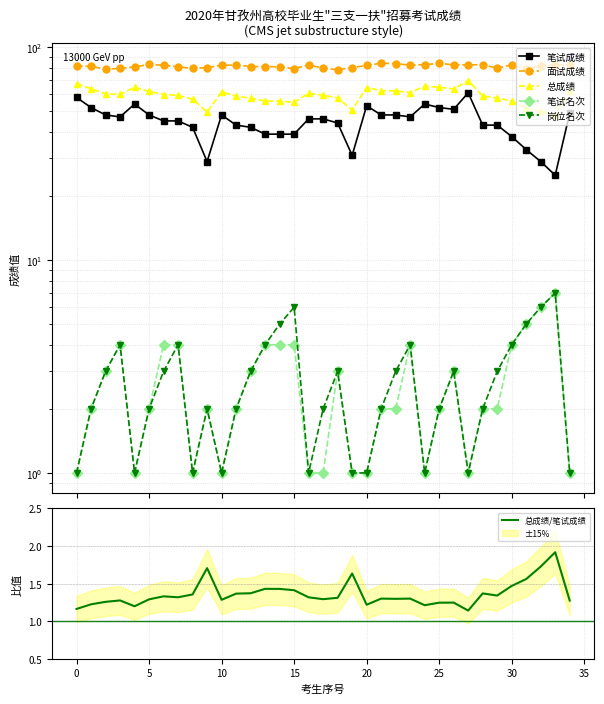

How many interior local valleys does the 岗位名次 series have?

6